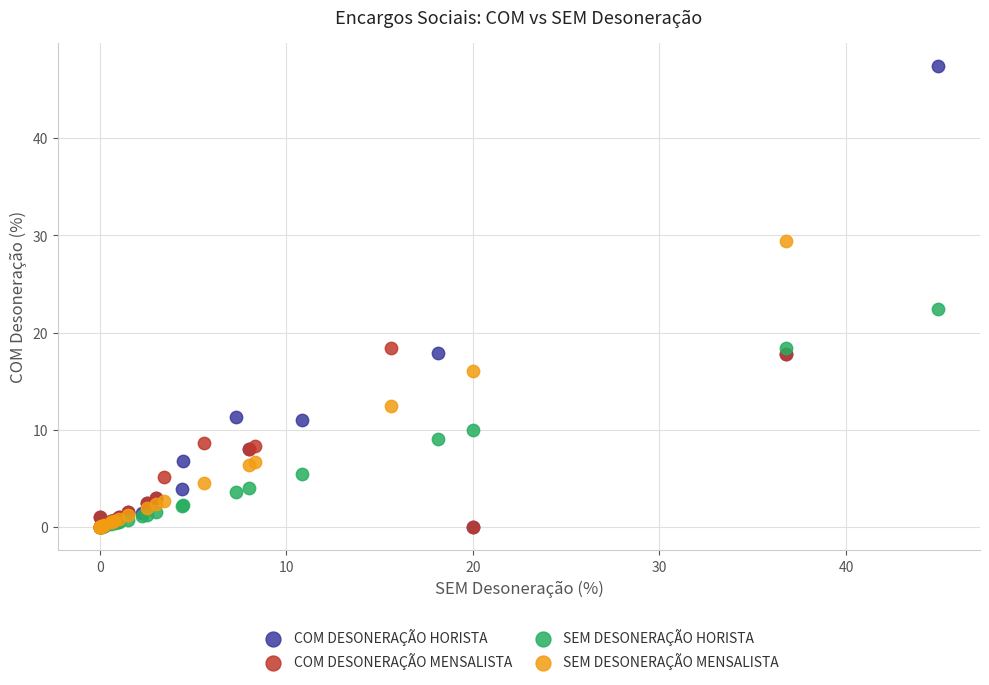

Which series has the widest spread of Y values?

COM DESONERAÇÃO HORISTA